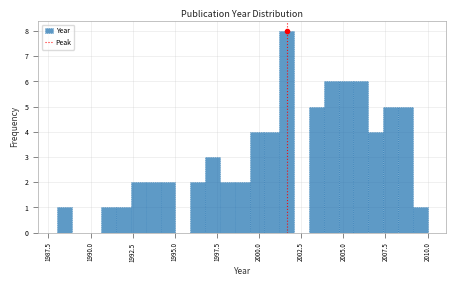

Read against the x-axis, roughly where is the centre of the tallest bar?

2001.5